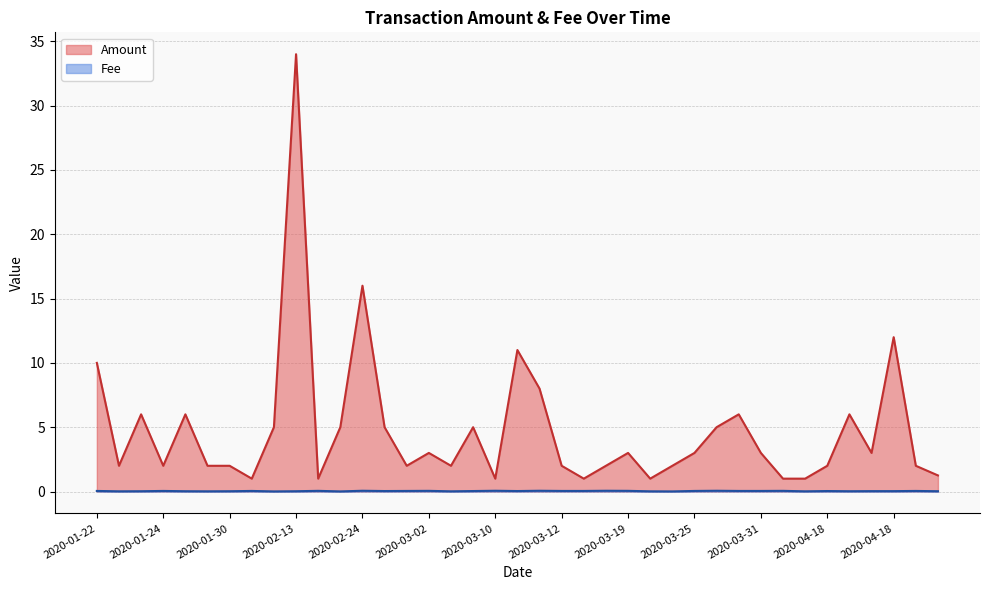

What is the maximum value shown in the chart?

34.0